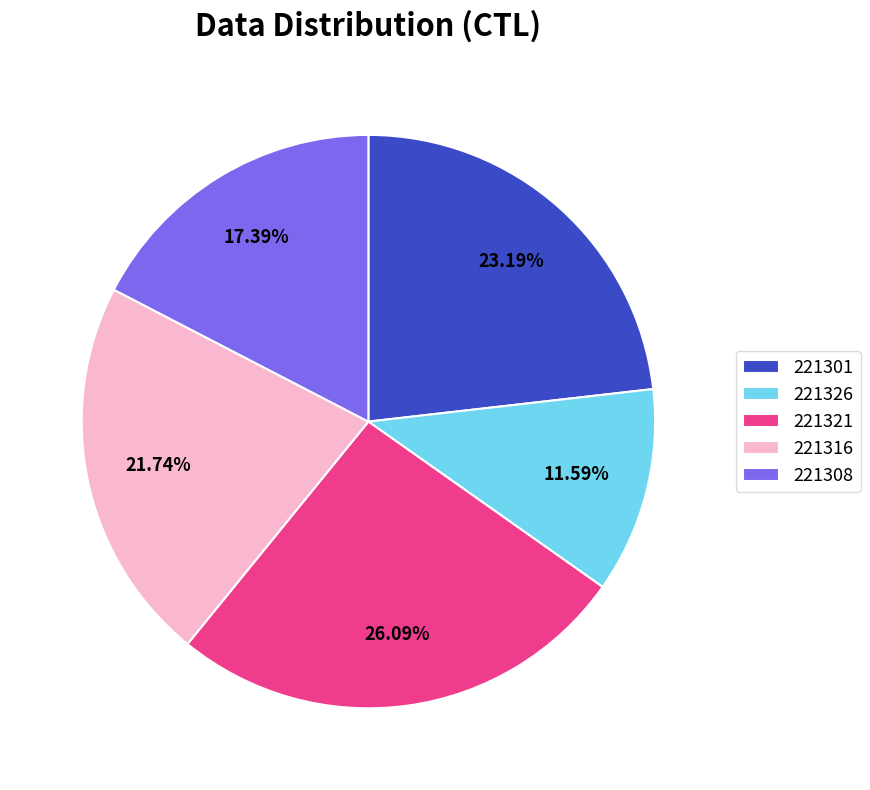

What is the largest slice in the pie chart?

221321